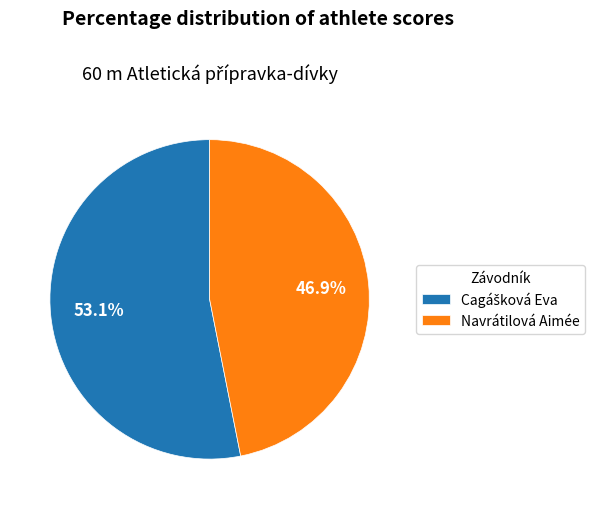

Does Navrátilová Aimée account for over 50% of the chart?

No